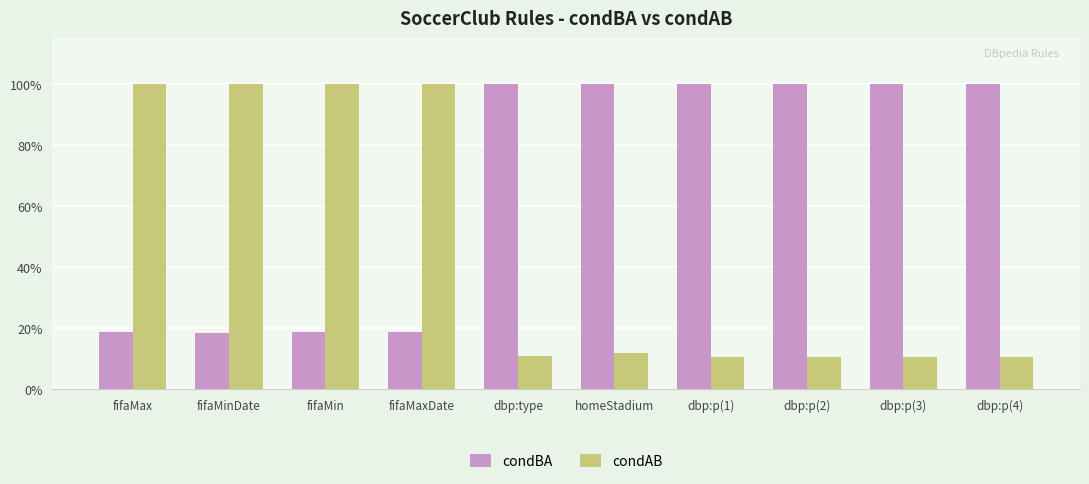

Which series has the largest total across all categories?

condBA